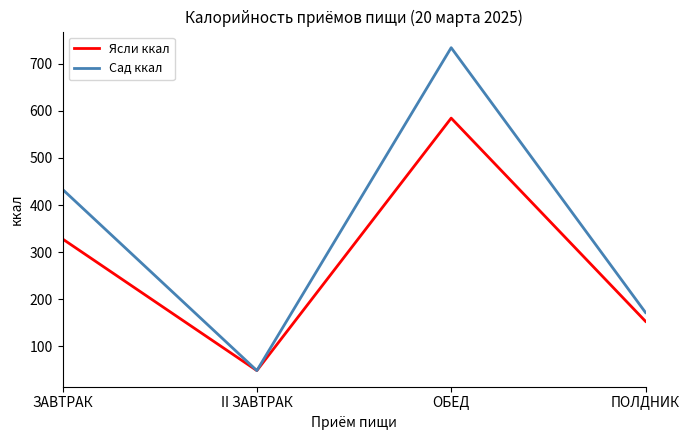

What is the total value across all series at ОБЕД?

1318.8